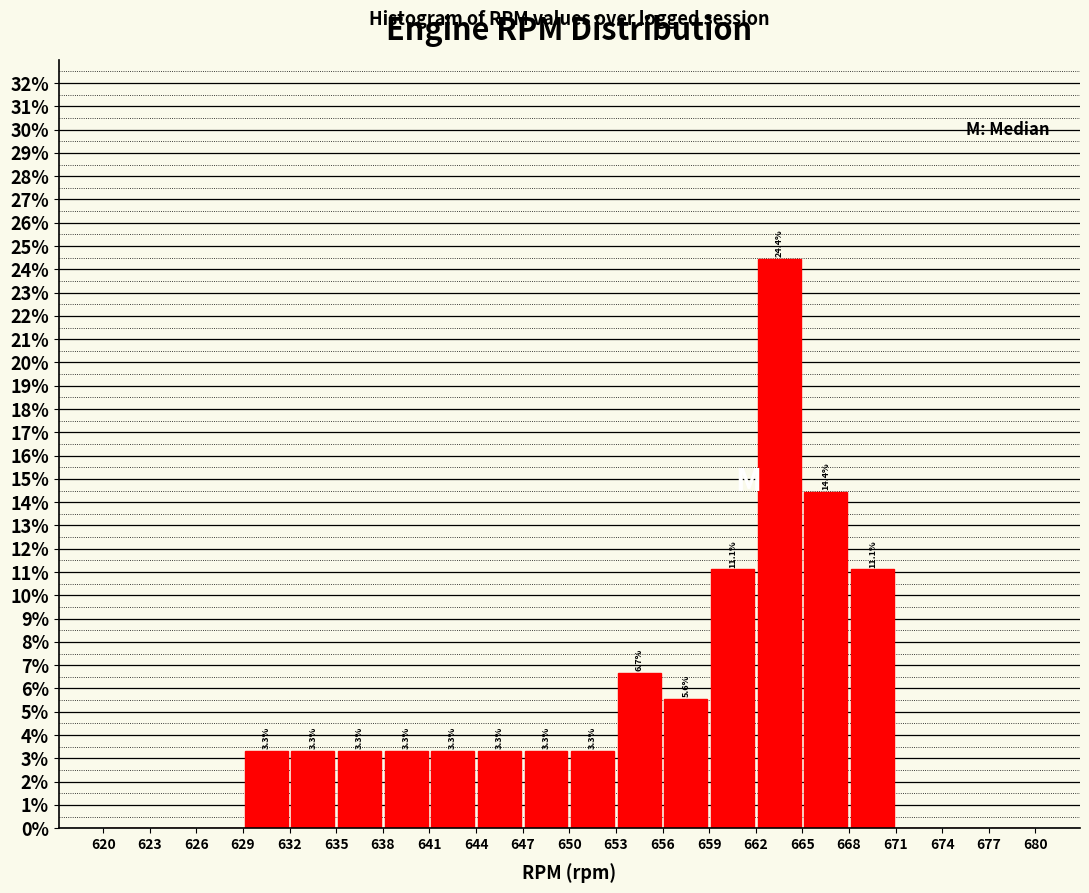

Over which range of the x-axis is the bar tallest?

662 to 665